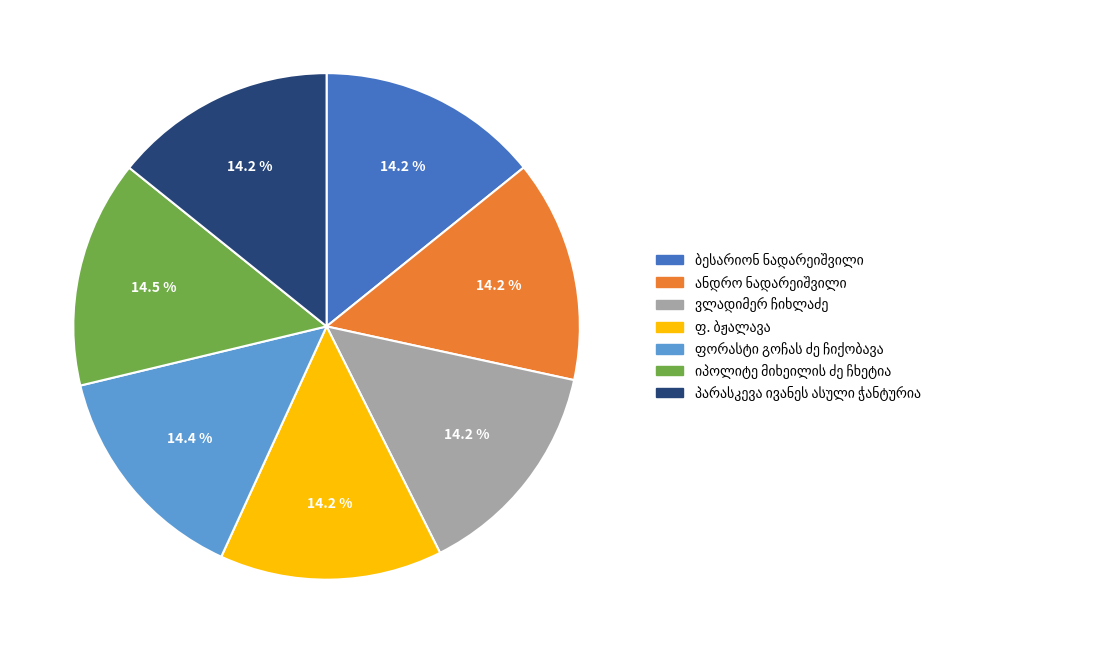

Is there a majority slice in this chart?

No